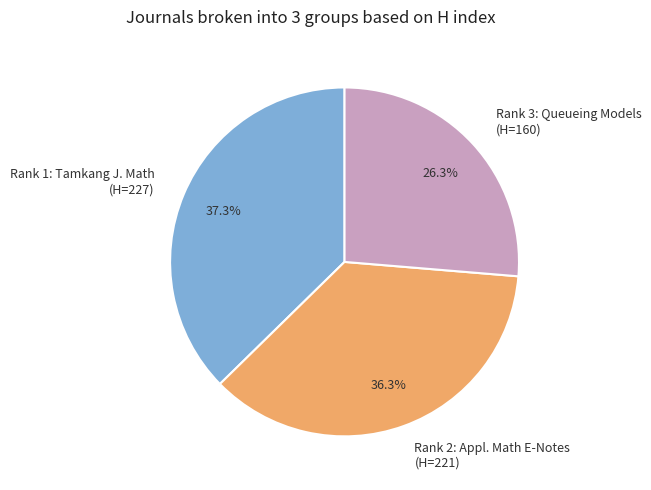

What is the largest slice in the pie chart?

Rank 1: Tamkang J. Math (H=227)